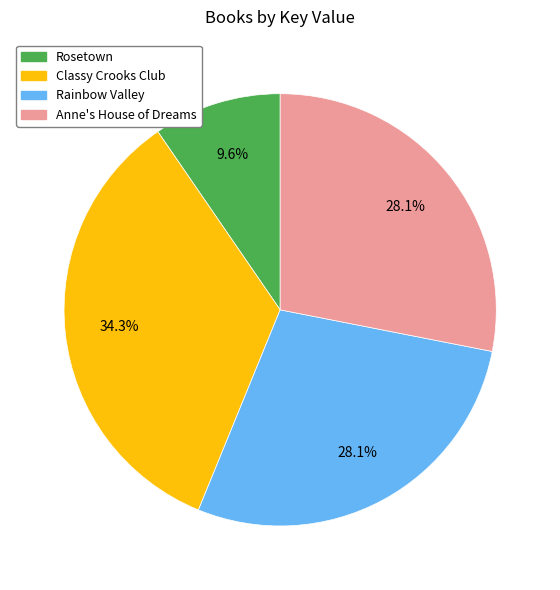

What is the total percentage of Anne's House of Dreams and Rosetown?

37.7%